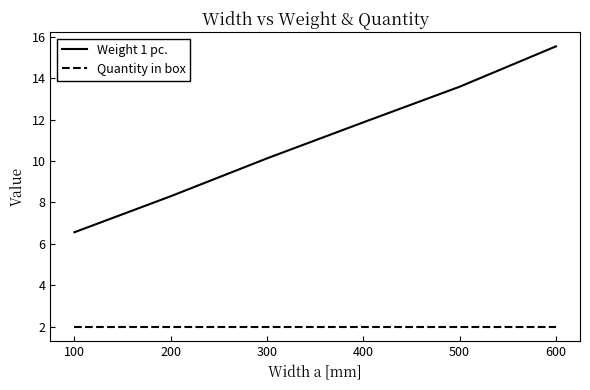

Rank the series at 400 from highest to lowest value.

Weight 1 pc., Quantity in box